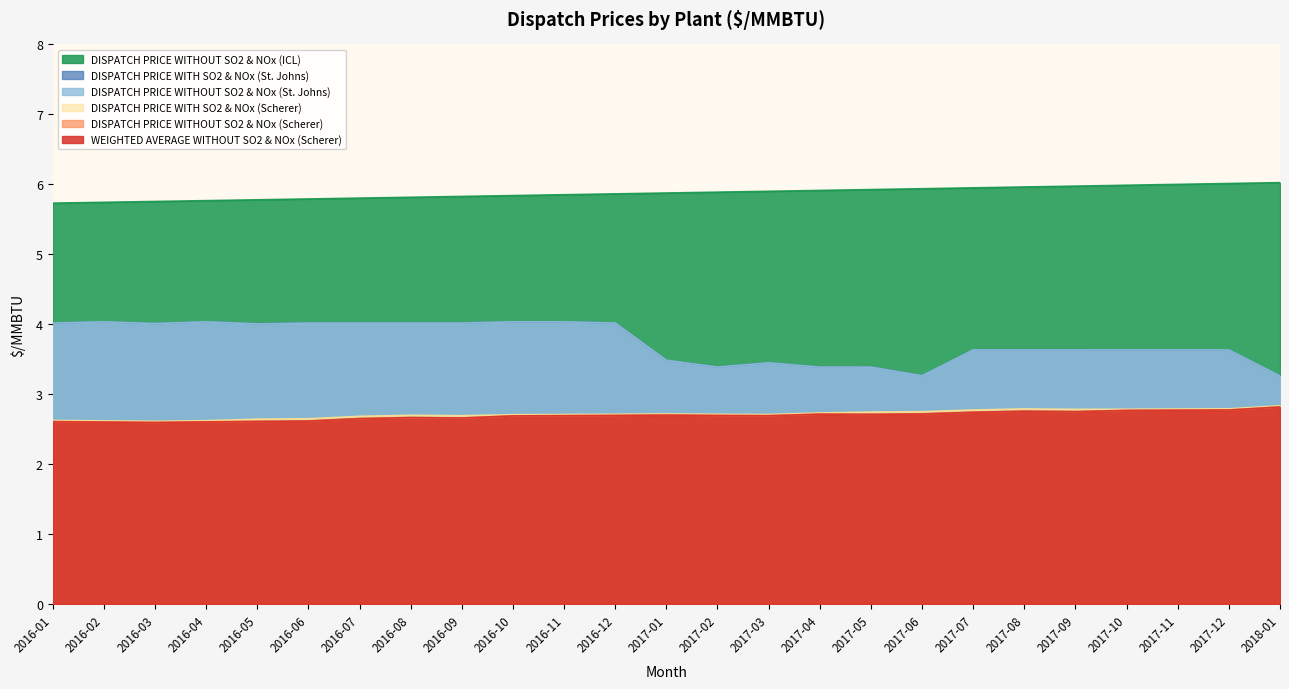

What is the spread (max minus min) of values at 2016-09?

3.2